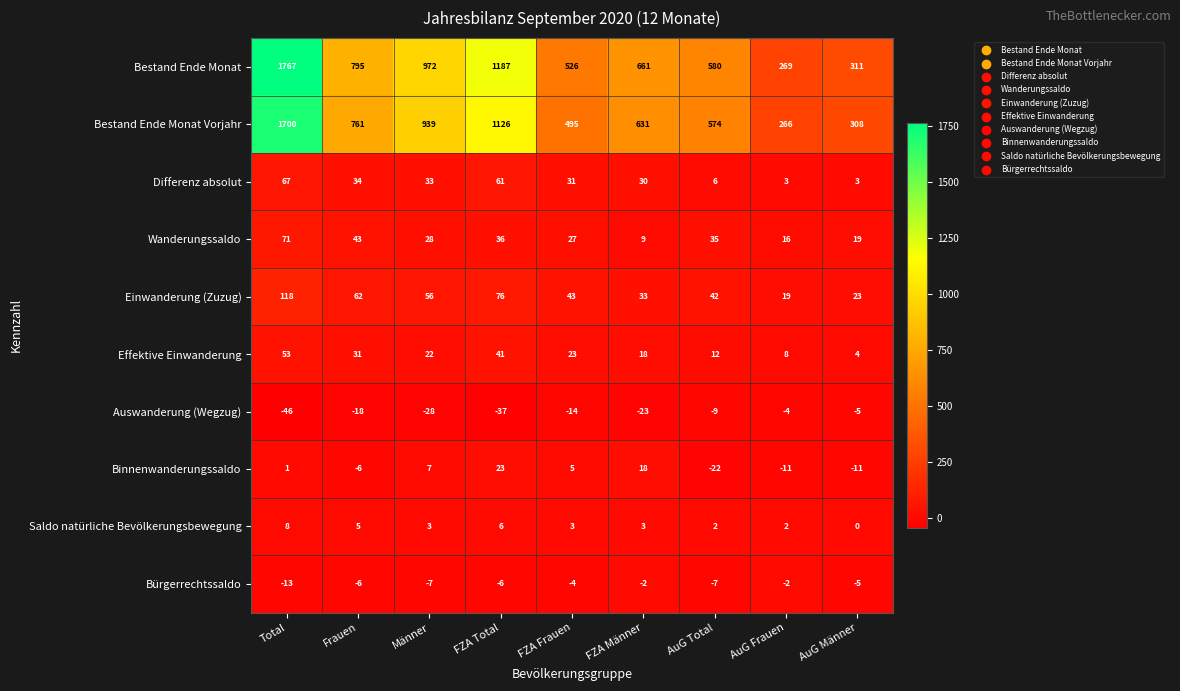

What is the spread (max minus min) of values at FZA Frauen?

540